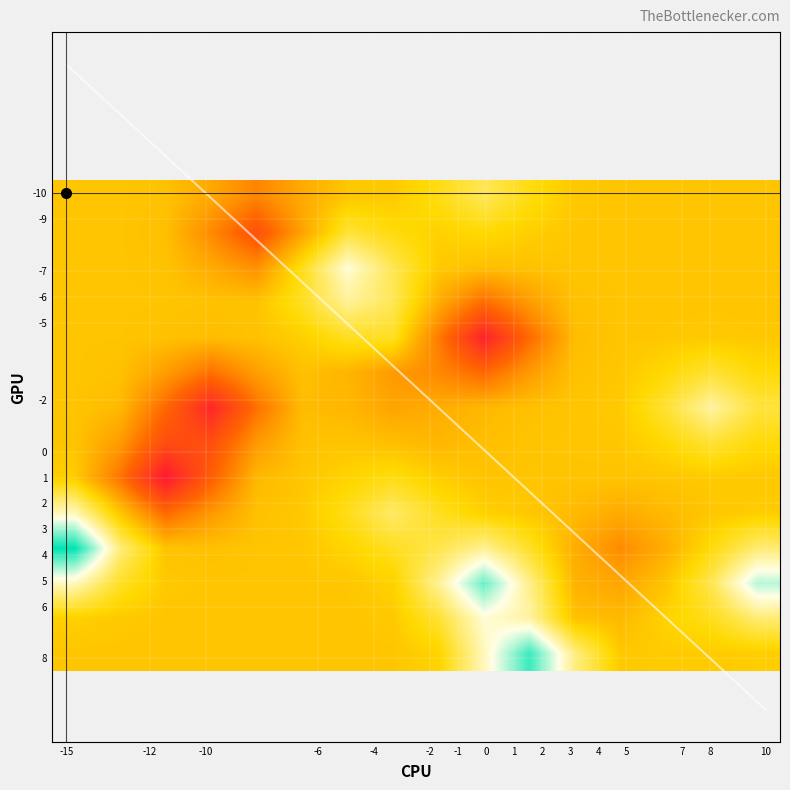

Reading left to right, extract all data points from this chart.

row_vals: 4	-2	-5	3	-2	6	-7	2	2	8	1	-10	6	-6	0	5	-5	0	4	5	-9
col_vals: 5	-2	0	0	0	7	-1	-12	-10	3	1	2	4	-1	-6	2	2	8	-15	10	-4
val_vals: -4	0	5	5	-5	1	8	1	-15	11	-1	3	-3	2	-13	14	-14	7	12	8	-9